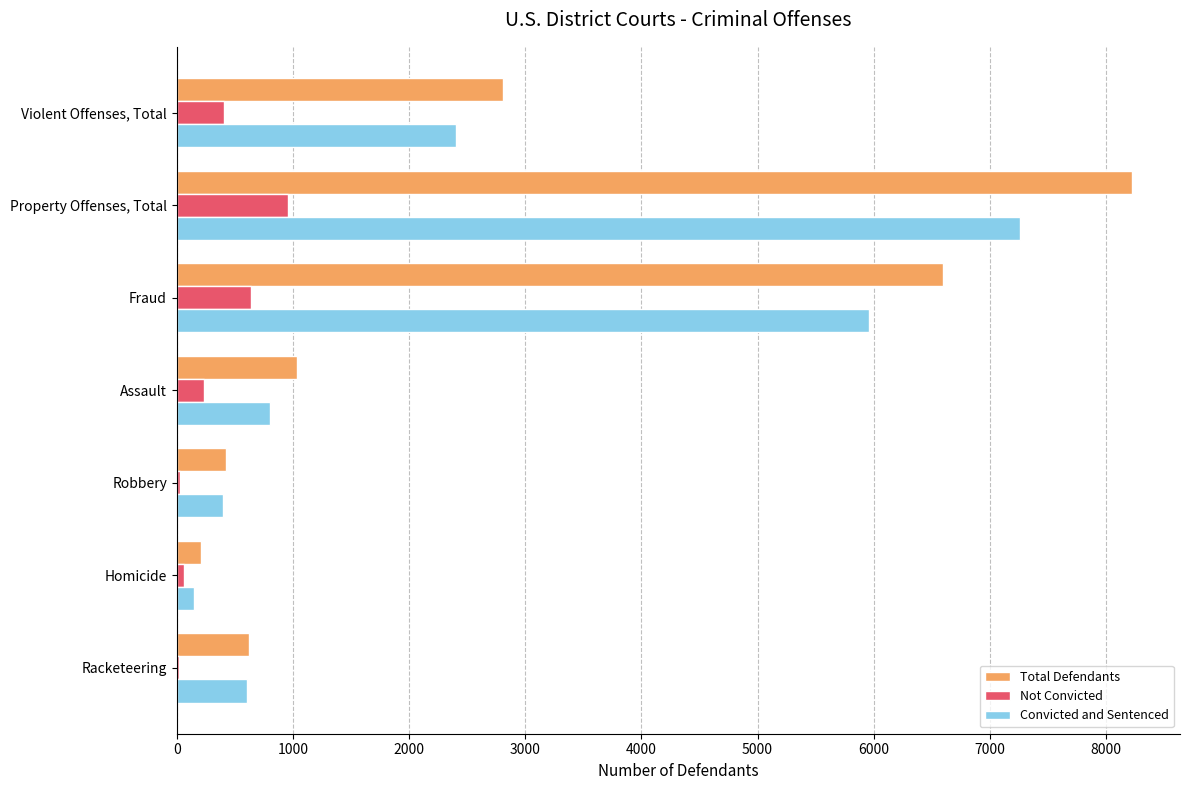

What are all the series names shown in the legend?

Total Defendants, Not Convicted, Convicted and Sentenced